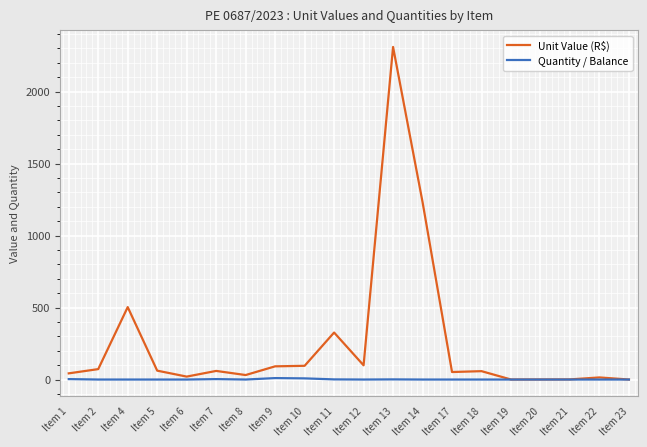

Which category has the highest value in the Unit Value (R$) series?

Item 13